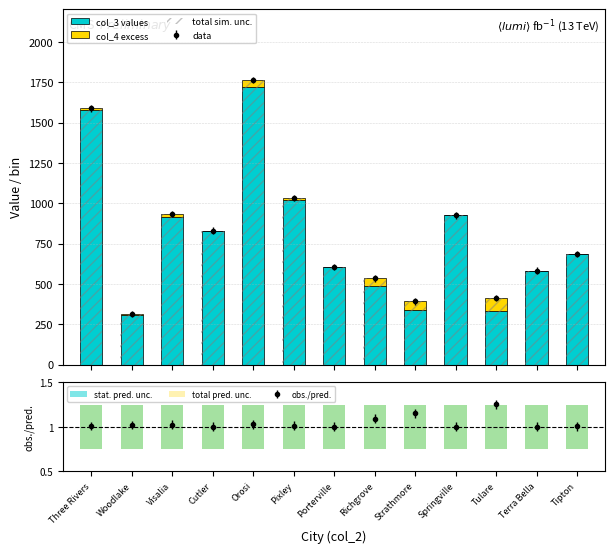

Which series has the widest spread of values?

total sim. unc.